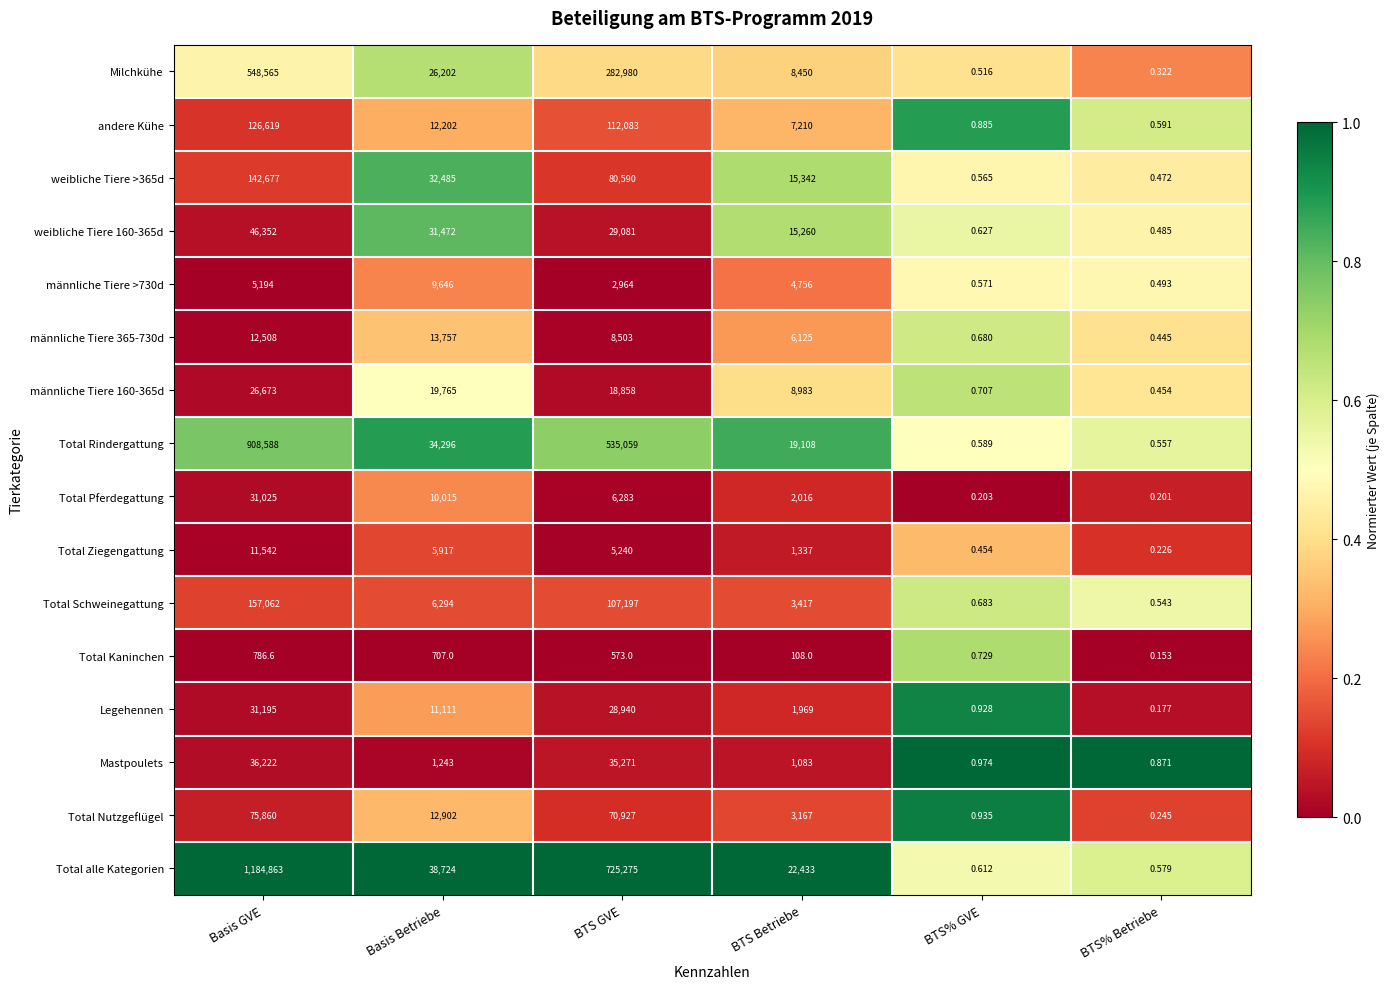

Which series has the largest range (max minus min)?

Total alle Kategorien